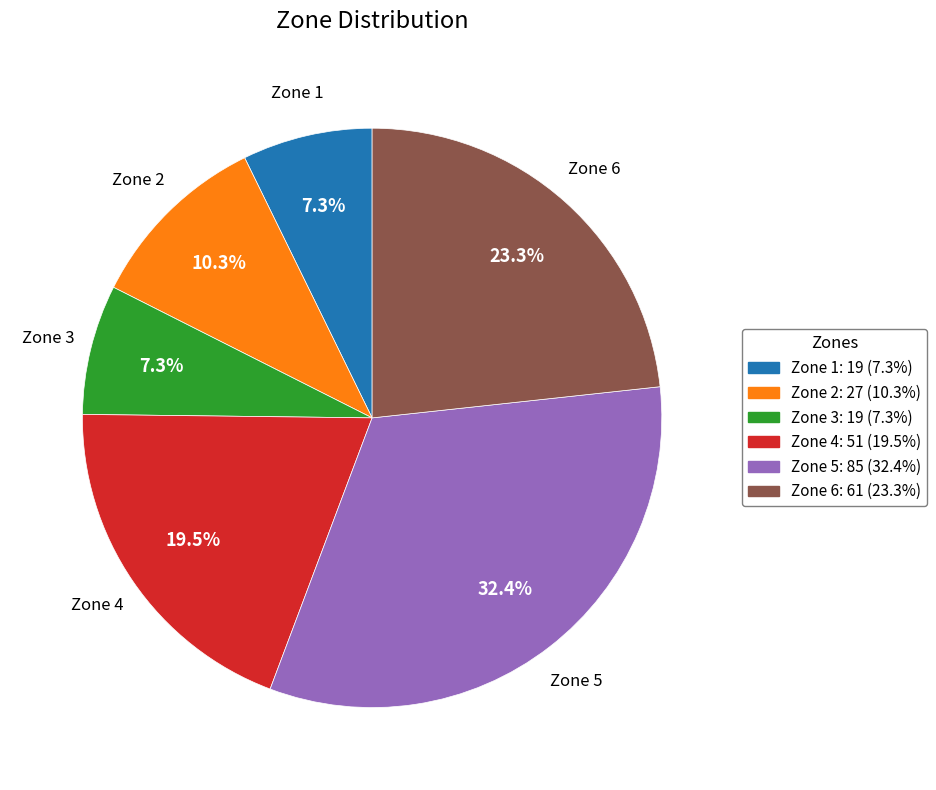

Count the number of slices in the pie.

6